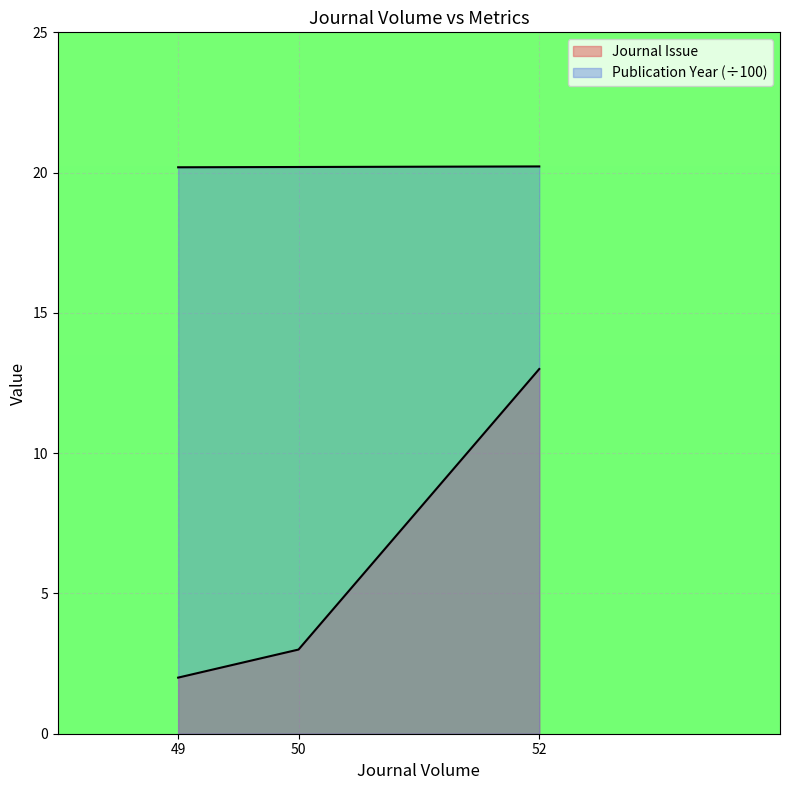

At 49, list the series in order from largest to smallest.

Publication Year, Journal Issue